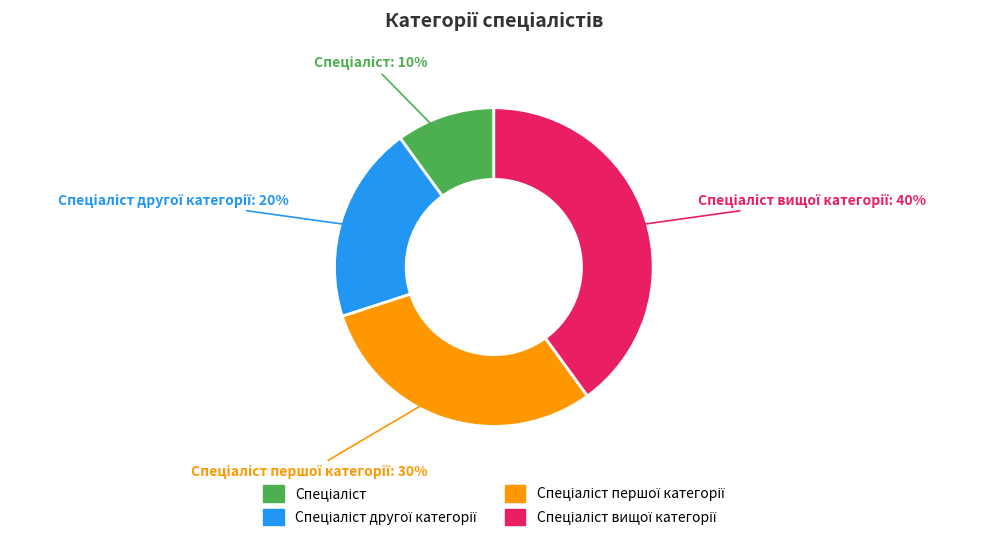

To the nearest percent, what percentage of the pie is Спеціаліст першої категорії?

30%